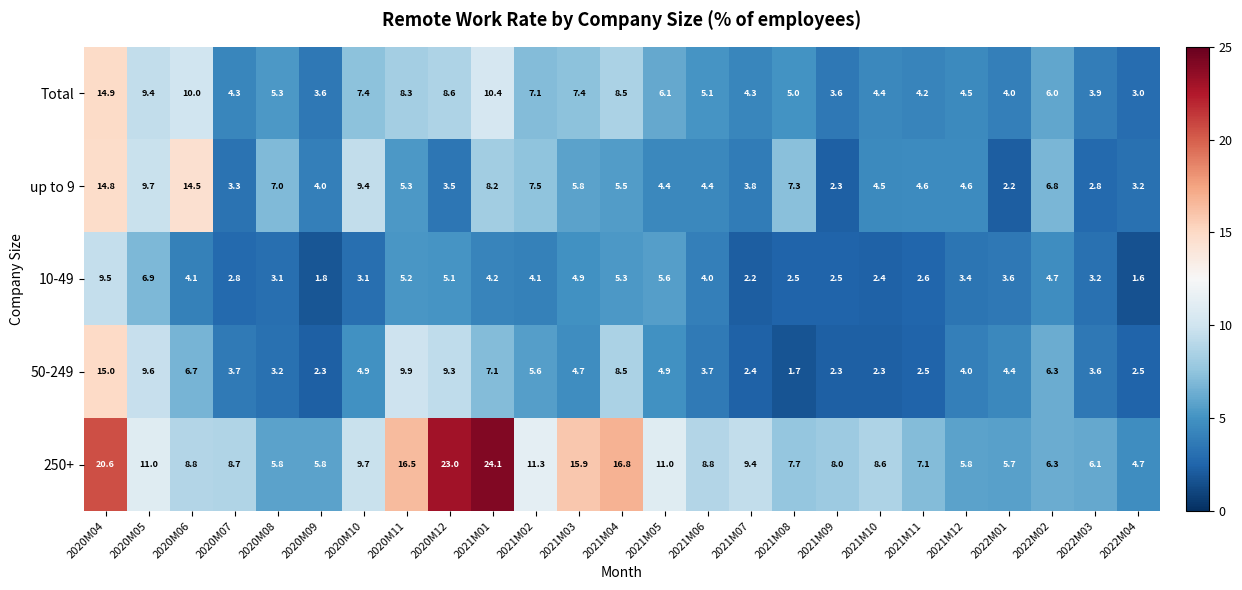

What is the maximum value shown in the chart?

24.1